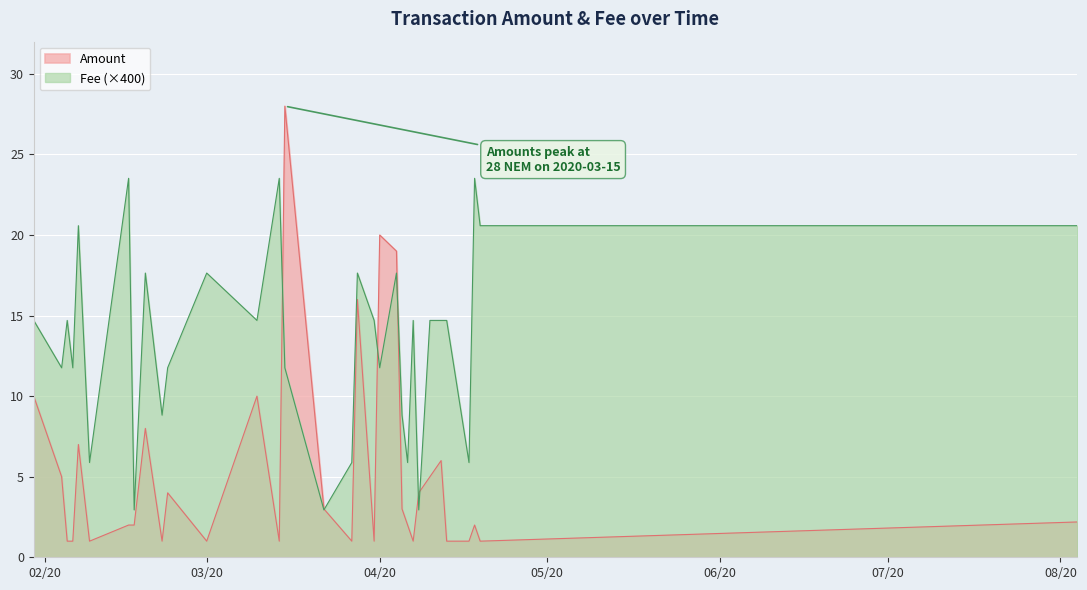

Where is Fee nearest to the value 13?

2020-02-04